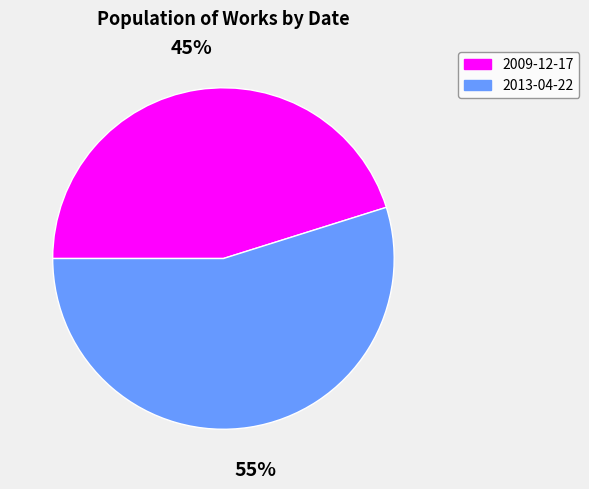

Combined, do 2009-12-17 and 2013-04-22 account for over 50%?

Yes